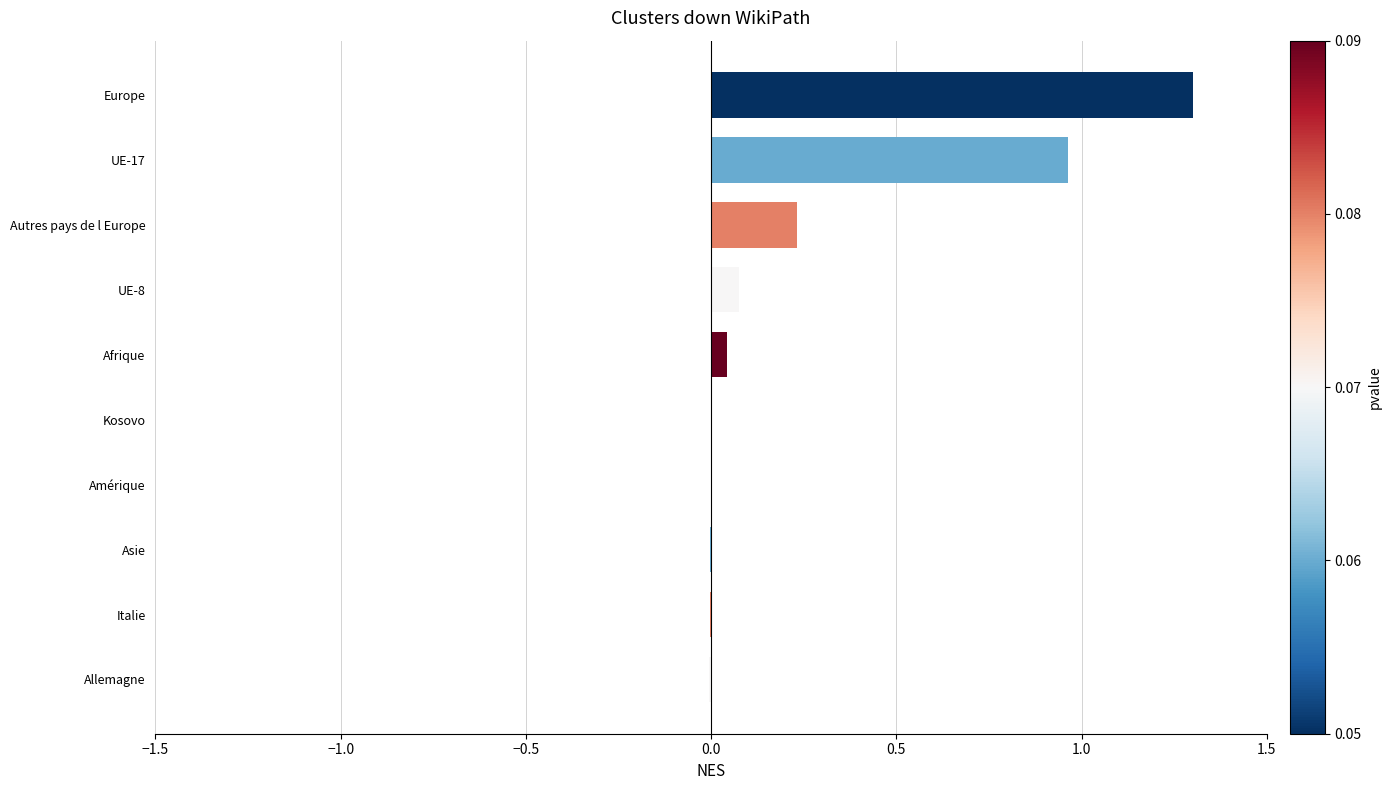

What is the greatest value displayed?

1.3